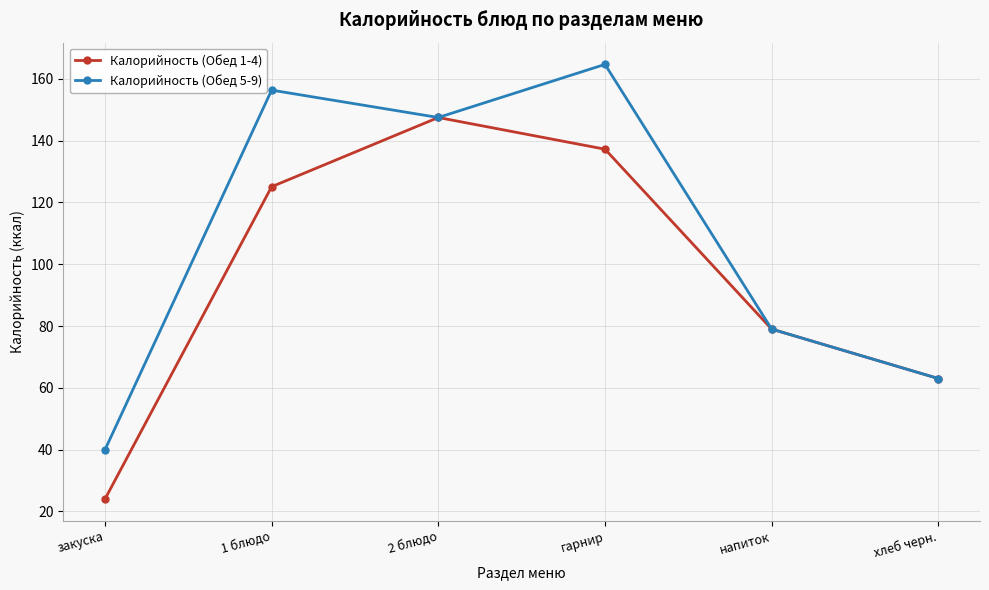

Between 1 блюдо and напиток, which series saw the biggest shift?

Калорийность (Обед 5-9)